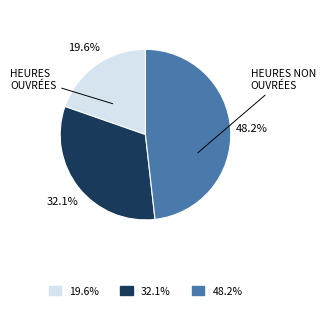

Does any single category account for the majority?

No